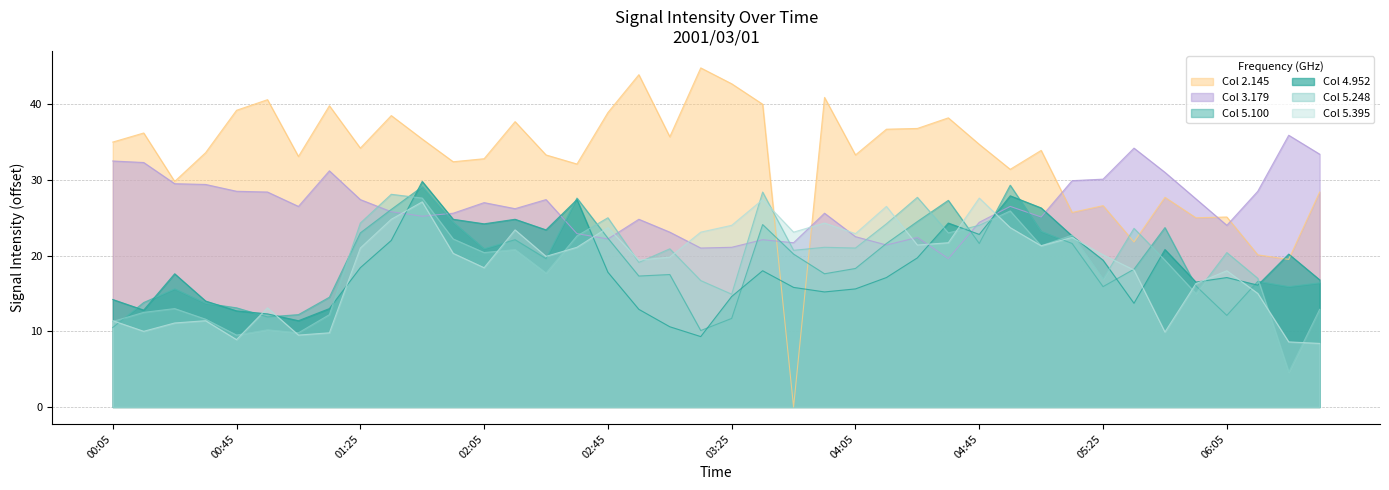

How many values in the 5.395 series are below 20?

19